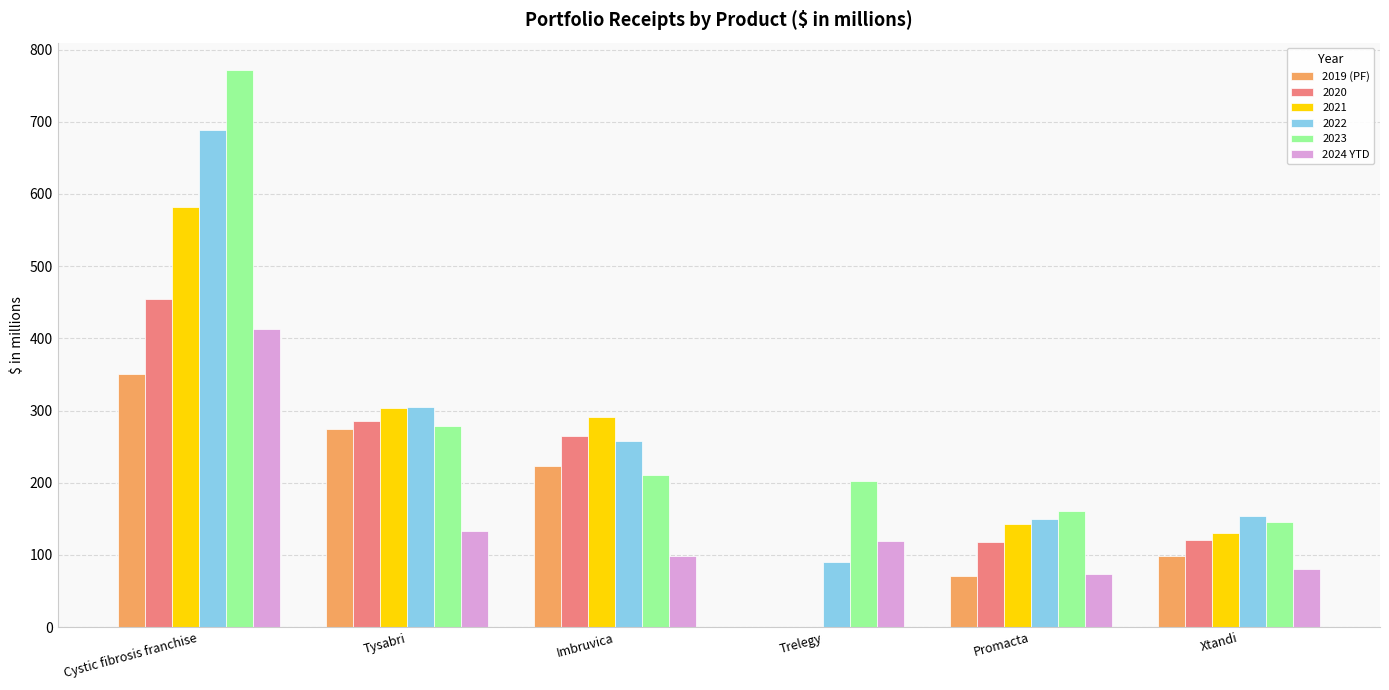

What is the sum of the 2021 values at Cystic fibrosis franchise and Xtandi?

712